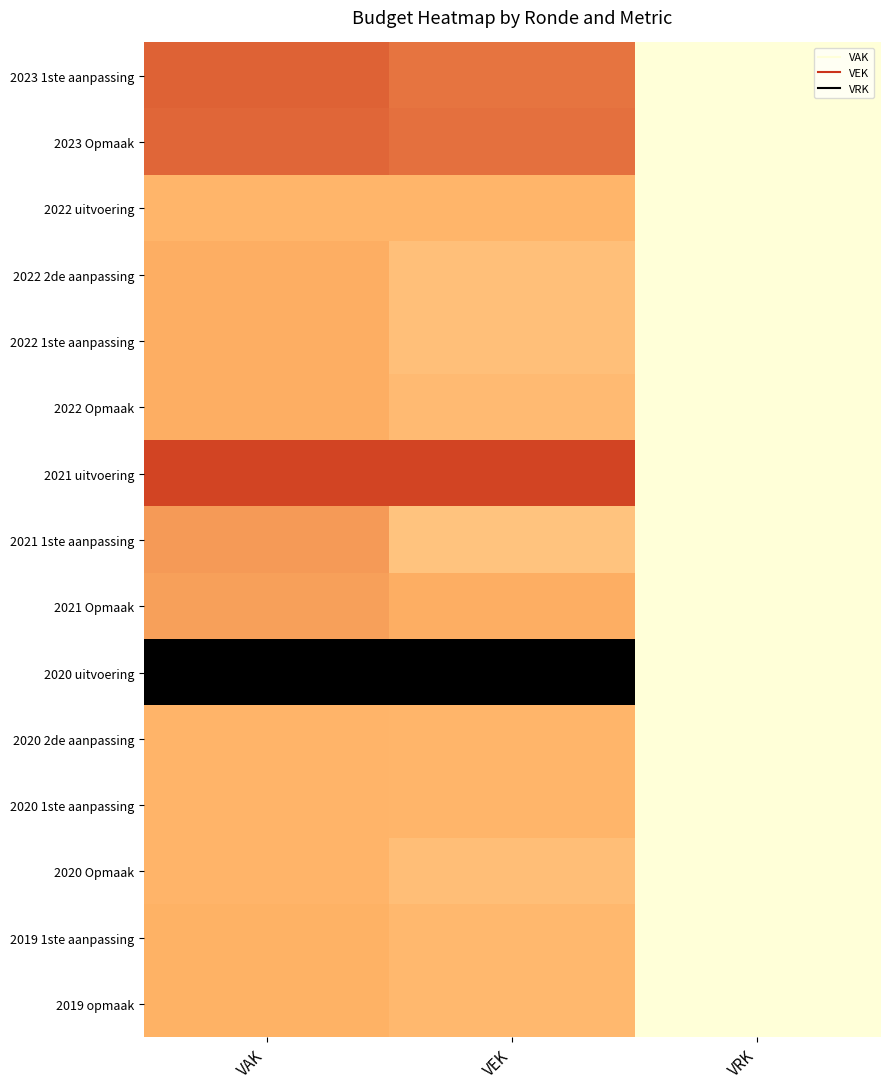

Reading left to right, extract all data points from this chart.

2023 1ste aanpassing: VAK=1167761	VEK=1065412	VRK=0
2023 Opmaak: VAK=1149513	VEK=1090981	VRK=0
2022 uitvoering: VAK=692649	VEK=692649	VRK=0
2022 2de aanpassing: VAK=741729	VEK=595903	VRK=0
2022 1ste aanpassing: VAK=741729	VEK=595903	VRK=0
2022 Opmaak: VAK=742916	VEK=643435	VRK=0
2021 uitvoering: VAK=1342436	VEK=1342436	VRK=0
2021 1ste aanpassing: VAK=862299	VEK=562529	VRK=0
2021 Opmaak: VAK=819404	VEK=744186	VRK=0
2020 uitvoering: VAK=2870014	VEK=2870014	VRK=0
2020 2de aanpassing: VAK=705613	VEK=687345	VRK=0
2020 1ste aanpassing: VAK=705613	VEK=687345	VRK=0
2020 Opmaak: VAK=705720	VEK=613977	VRK=0
2019 1ste aanpassing: VAK=720792	VEK=664056	VRK=0
2019 opmaak: VAK=720018	VEK=663282	VRK=0